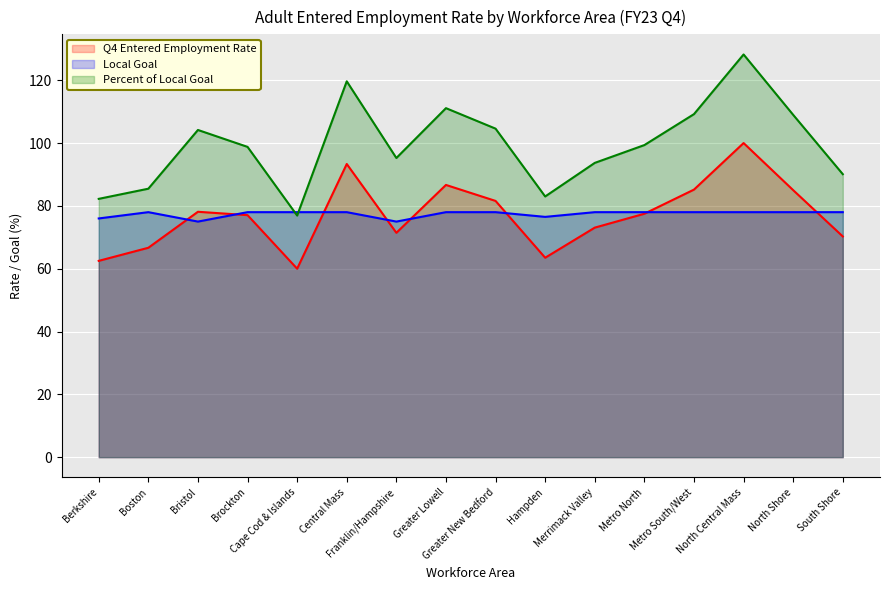

Which series changed the most between Brockton and Merrimack Valley?

Percent of Local Goal